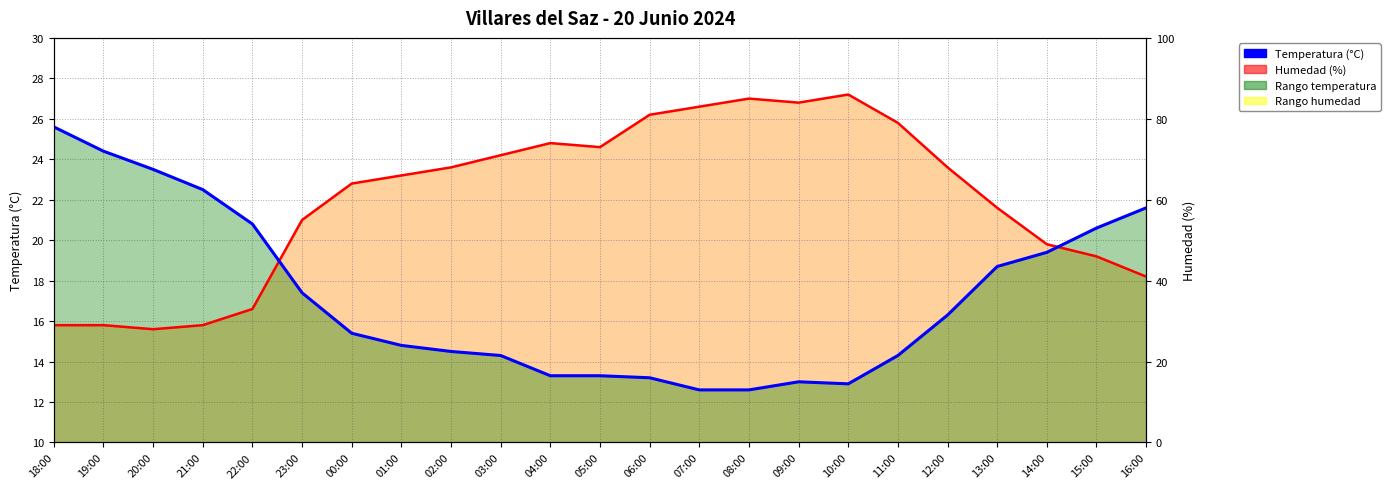

Which category has the lowest value in the Temperatura (°C) series?

07:00